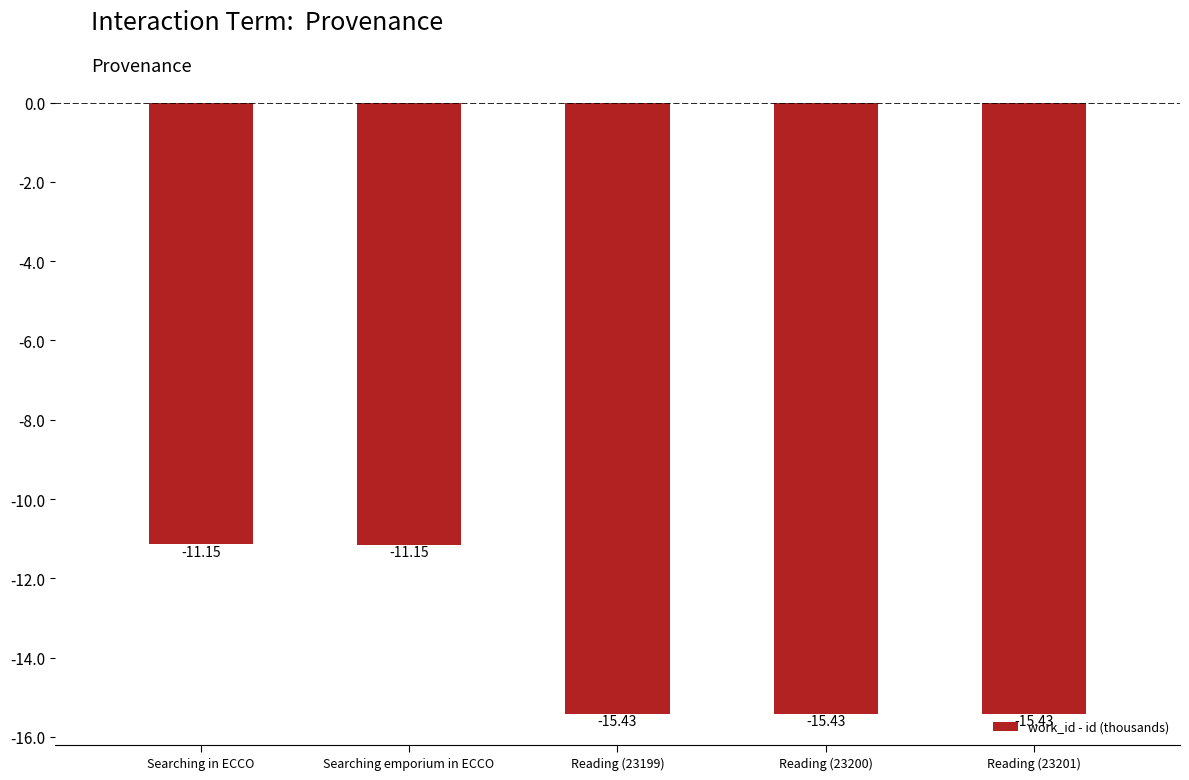

Is it true that the value at Reading (23201) is -27.1?

False